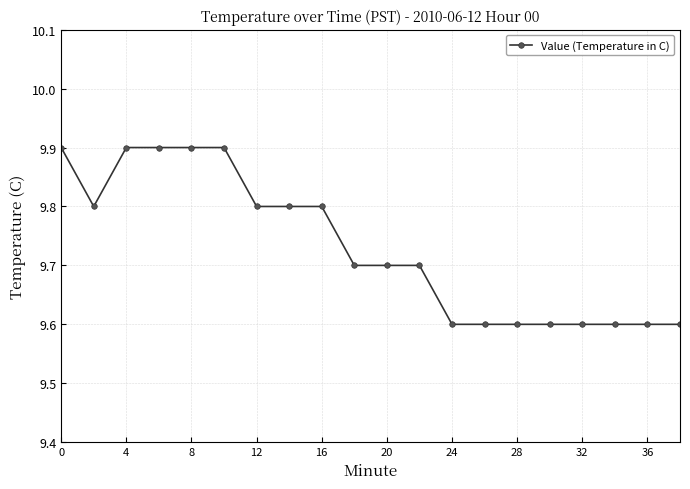

What is the average value?

9.7